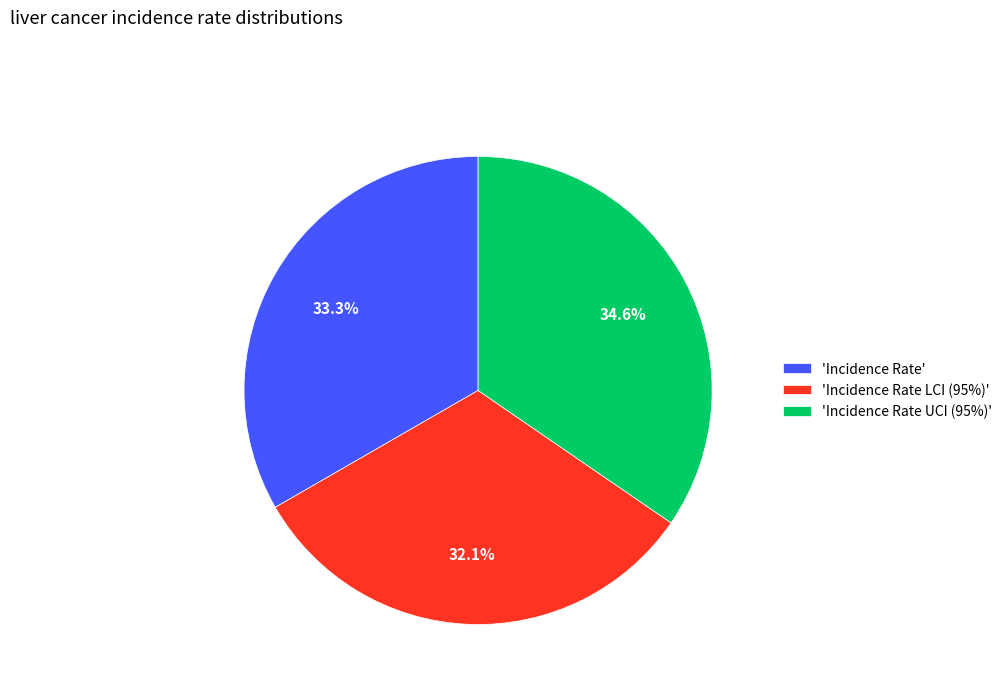

Approximately how many times larger is the value at 'Incidence Rate LCI (95%)' compared to 'Incidence Rate UCI (95%)'?

0.9